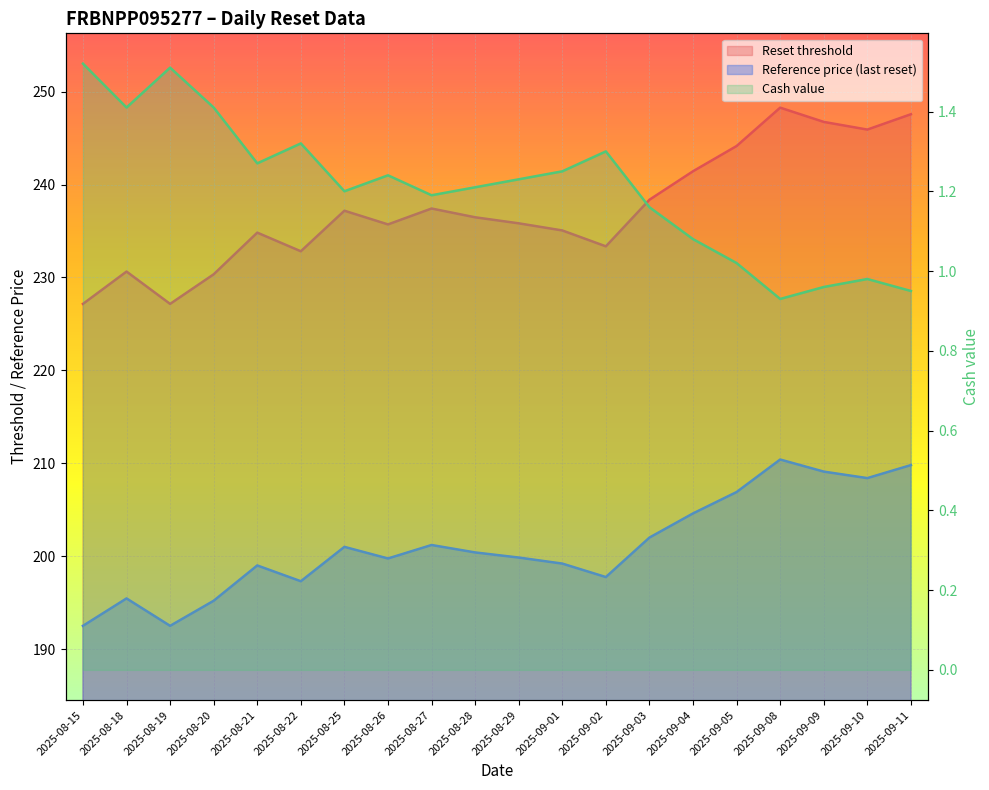

What is the label of the 10th point from the right?

2025-08-29